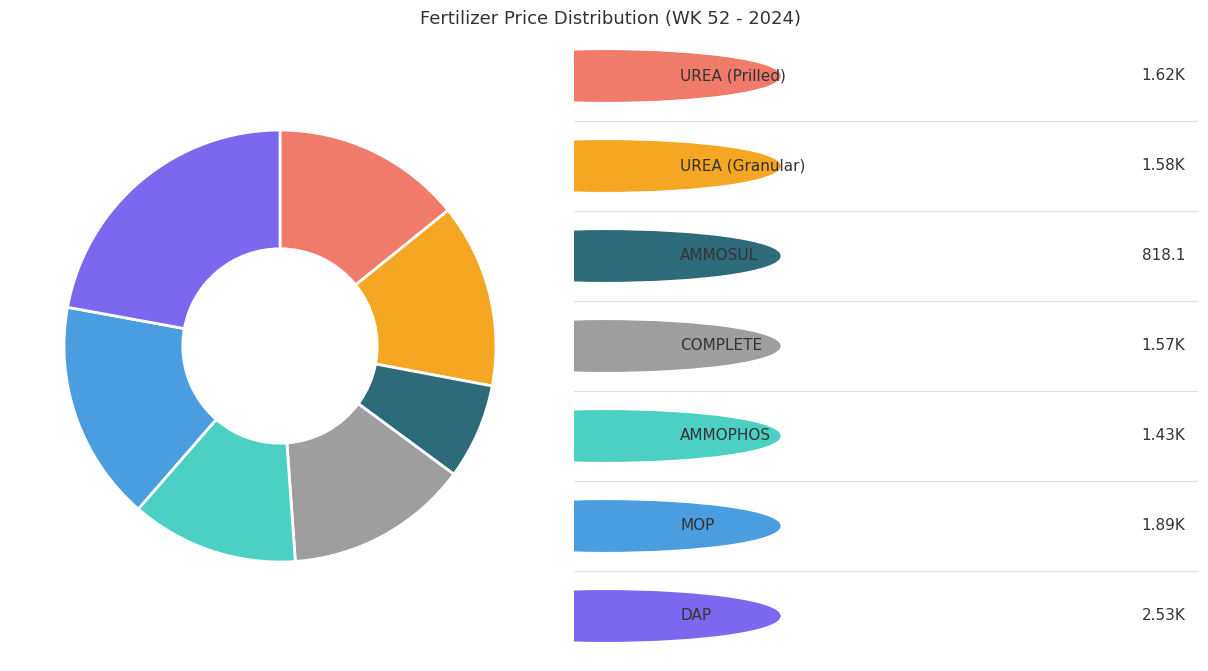

Is there any slice that represents more than half of the pie?

No